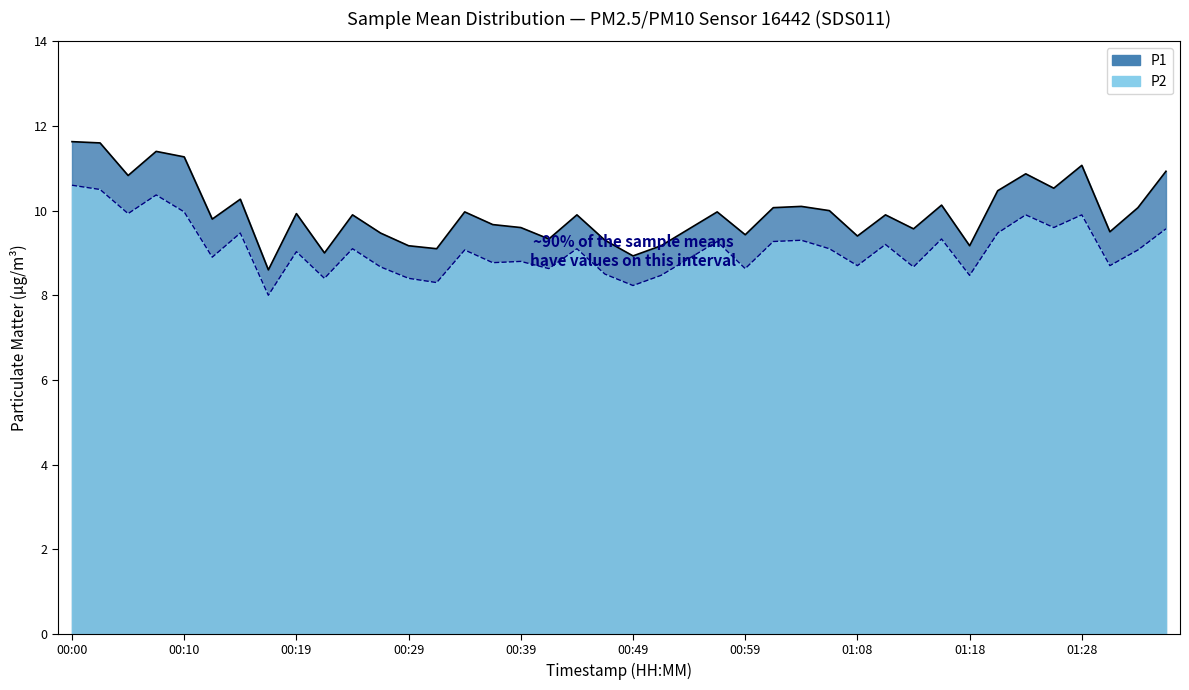

What are all the series names shown in the legend?

P1, P2